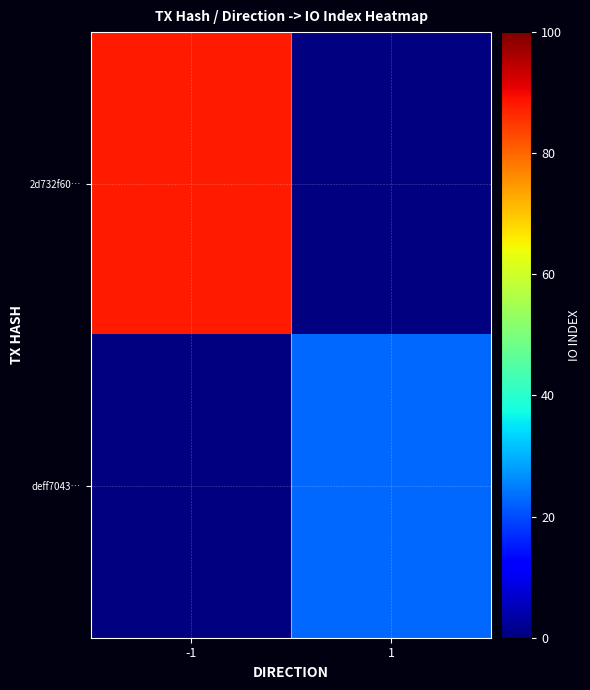

Is it true that deff7043… equals 23.0 at 1?

True